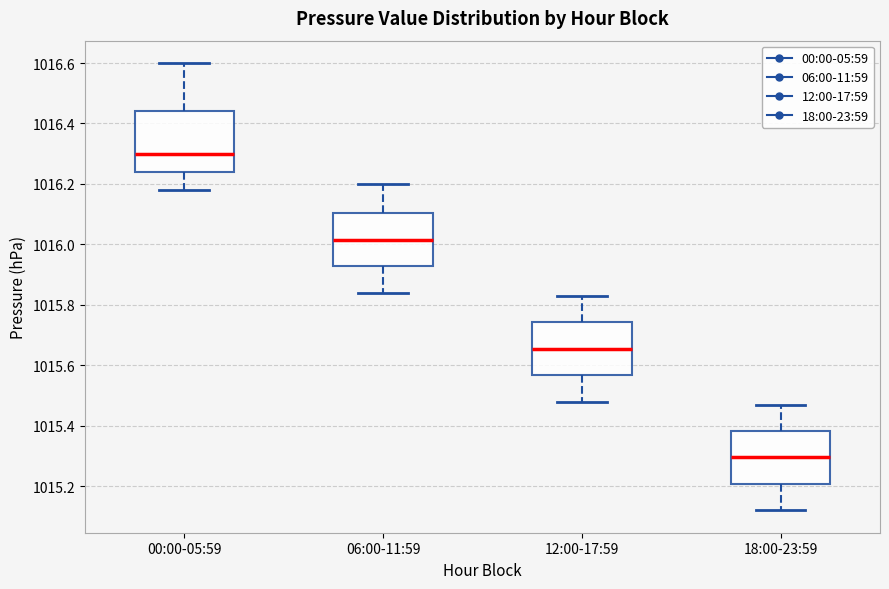

Which box has the lowest median line?

18:00-23:59